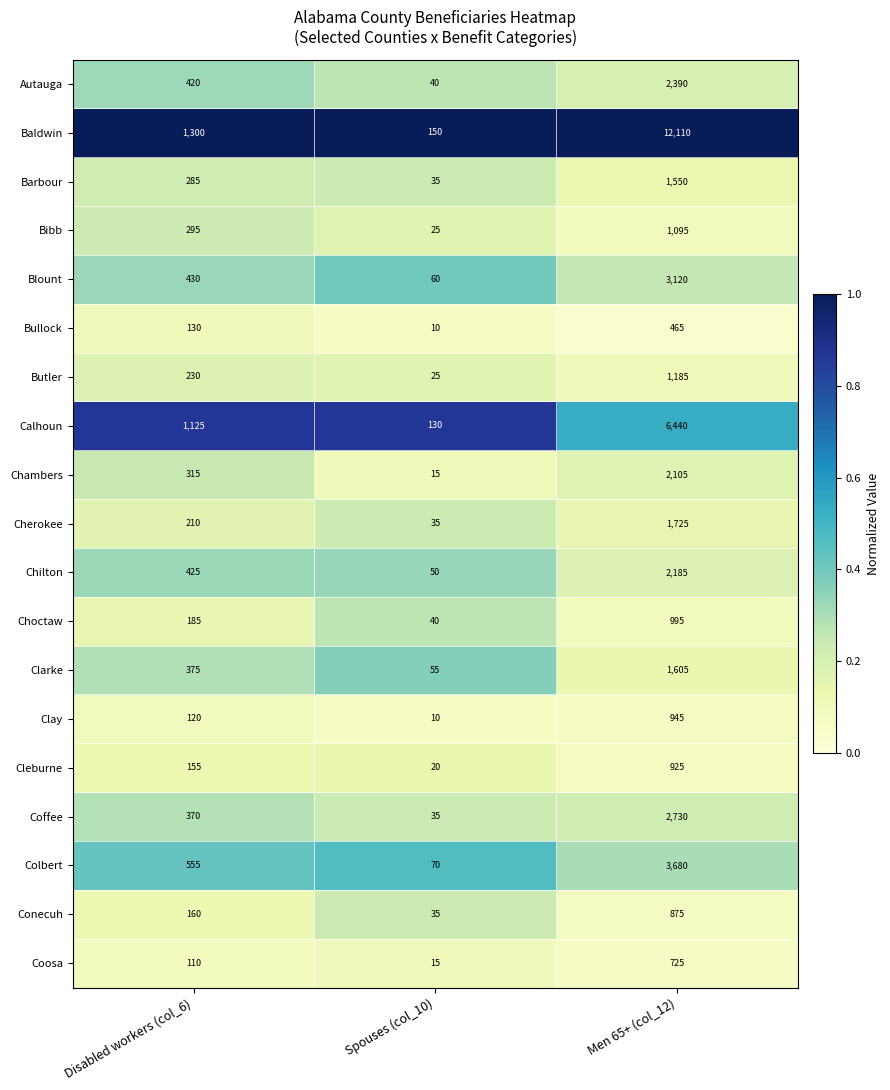

At which label is Coosa closest to 370?

Disabled workers (col_6)